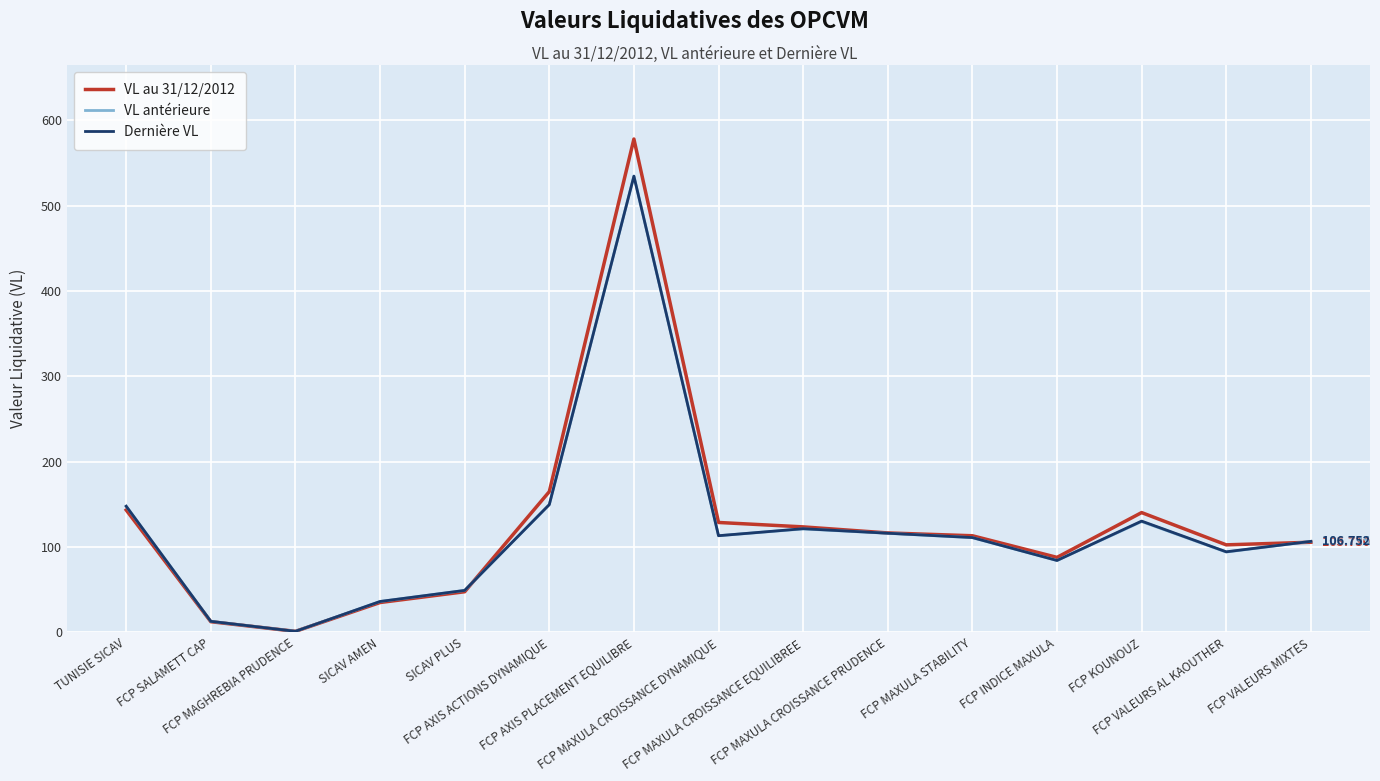

Which series changed the most between FCP MAXULA CROISSANCE PRUDENCE and FCP KOUNOUZ?

VL au 31/12/2012